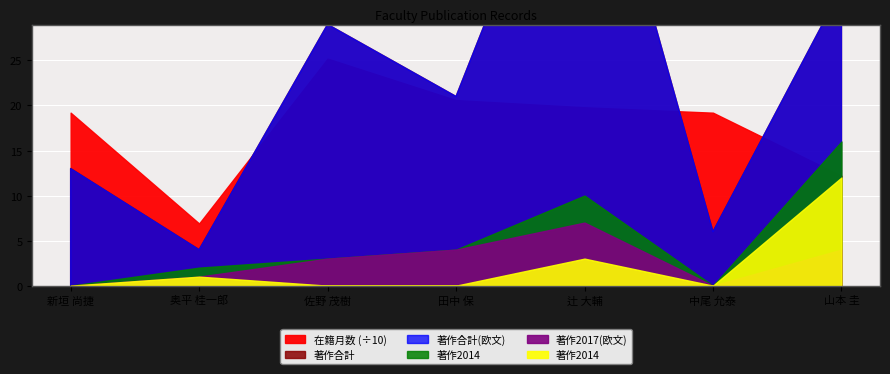

What is the highest value of the 著作2017 series?

7